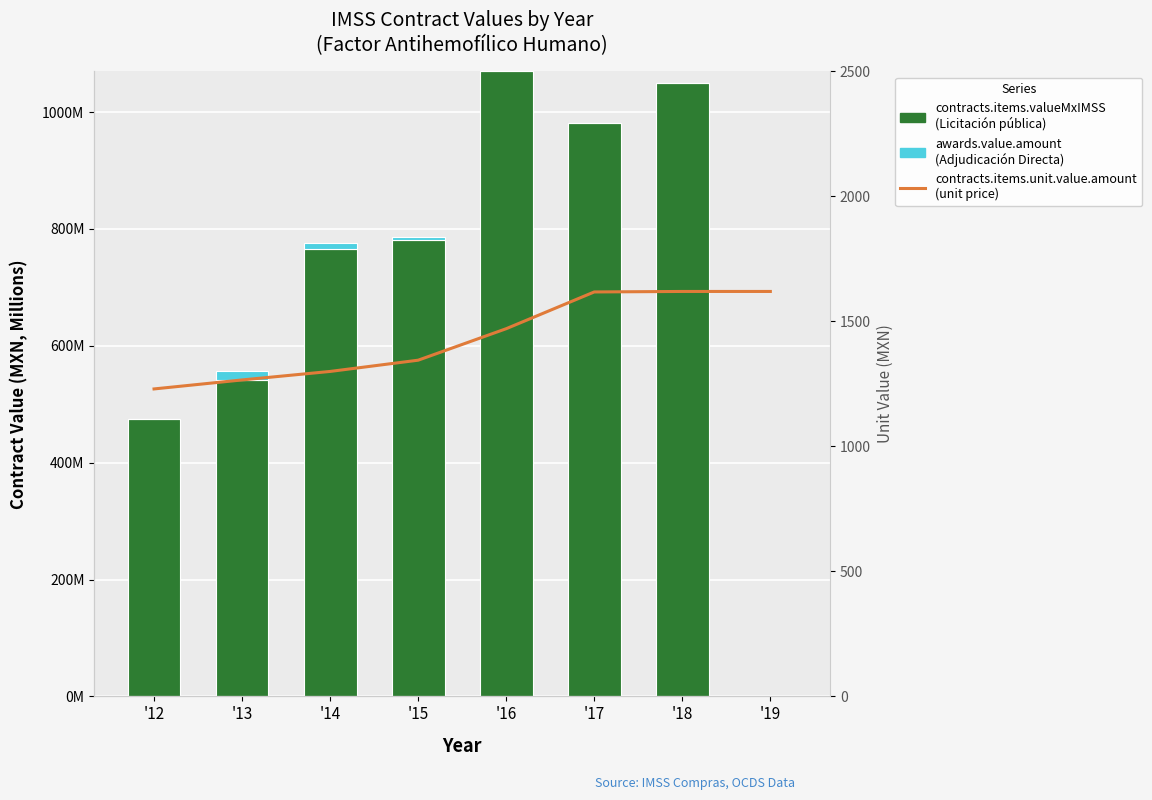

What is the value of the contracts.items.unit.value.amount (unit price MXN) bar at the 3rd from the left?

1300.0